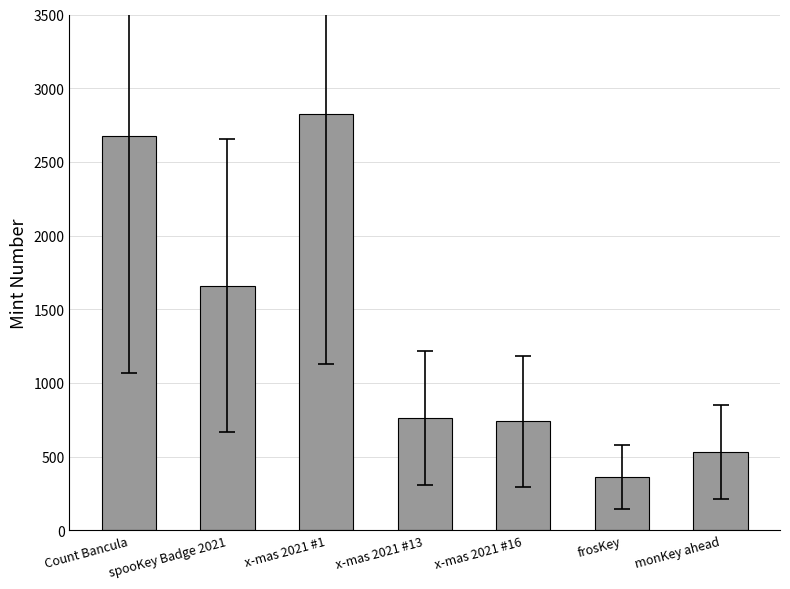

What is the approximate value at x-mas 2021 #13, to the nearest 50?

750